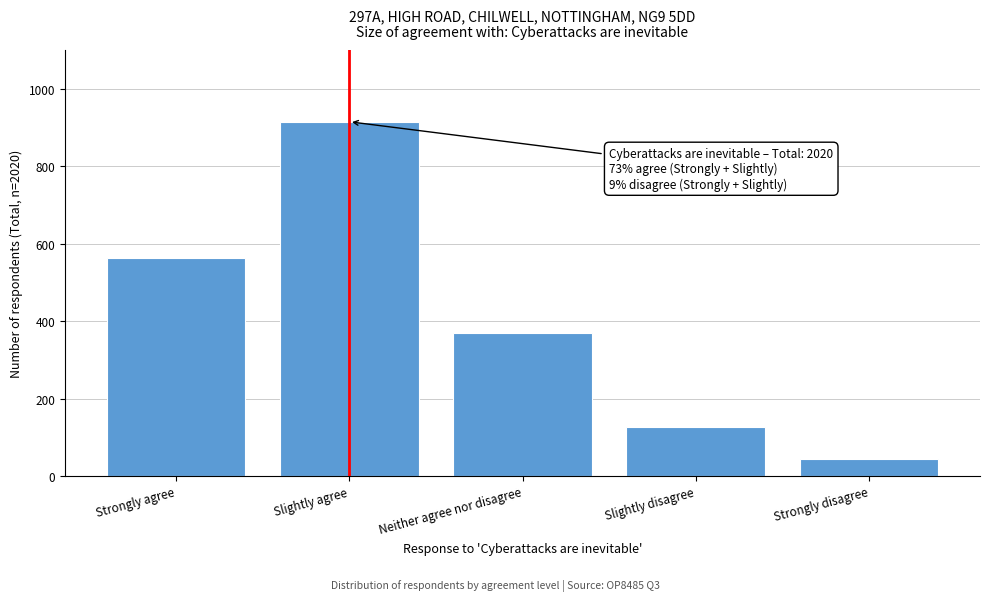

Reading right to left, what are all the values shown in this chart?

44	128	369	915	563